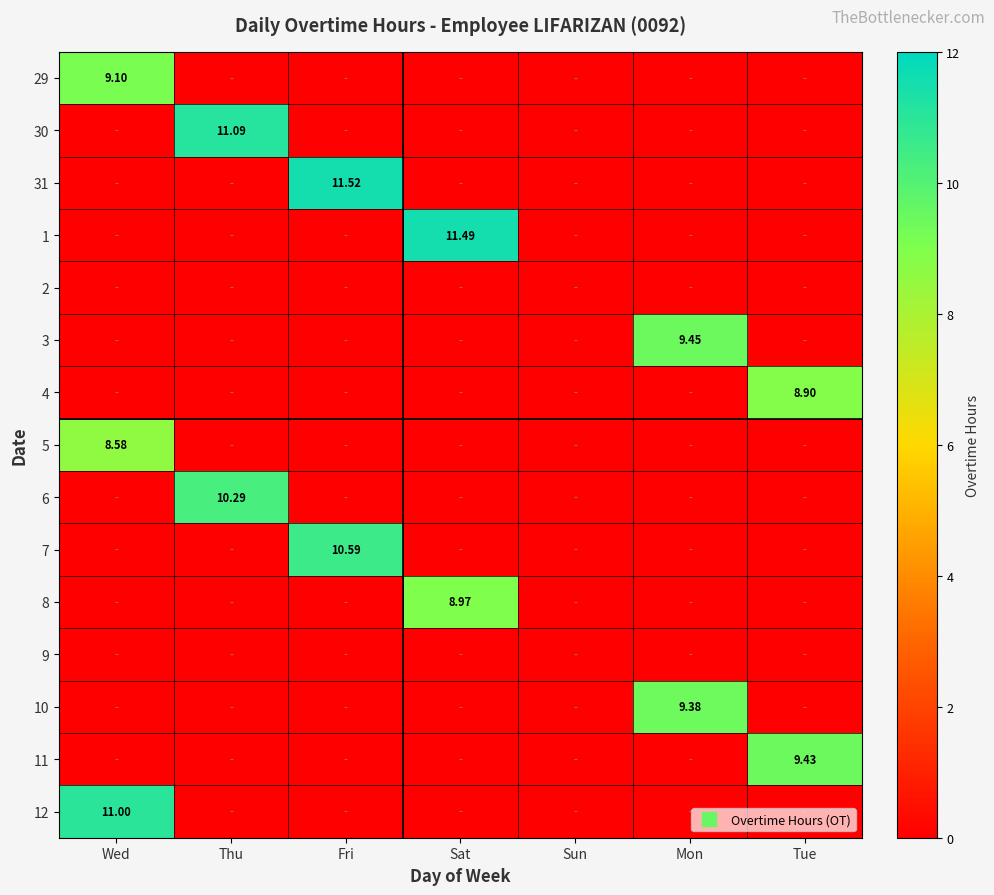

List the labels in order of 7 value, smallest first.

Wed, Thu, Sat, Sun, Mon, Tue, Fri